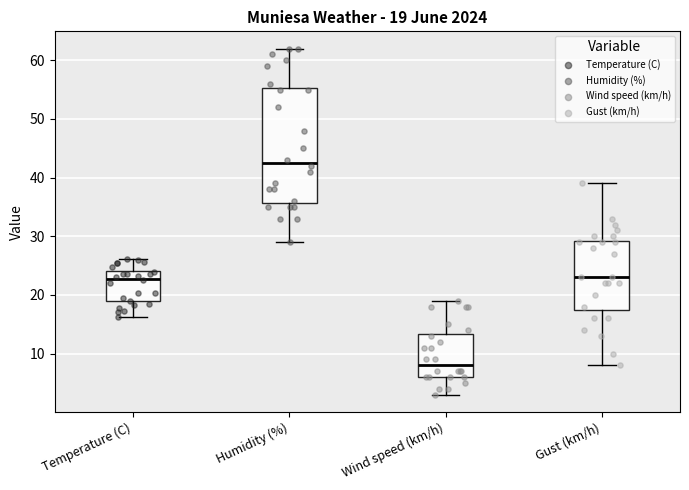

Comparing the boxes themselves (not the whiskers), which one is the tallest?

Humidity (%)